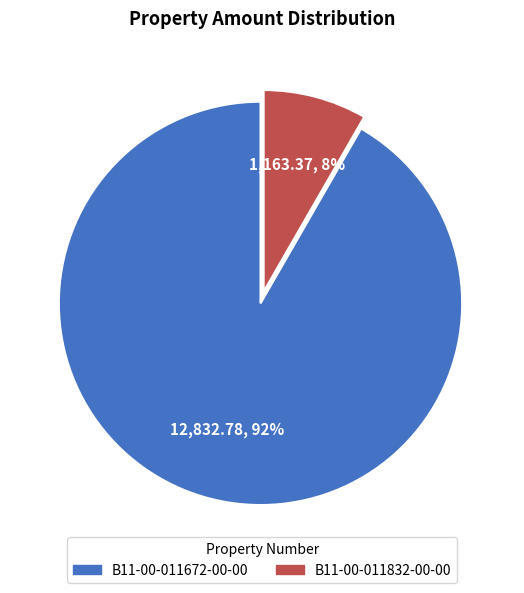

To the nearest percent, what is the average slice percentage?

50%